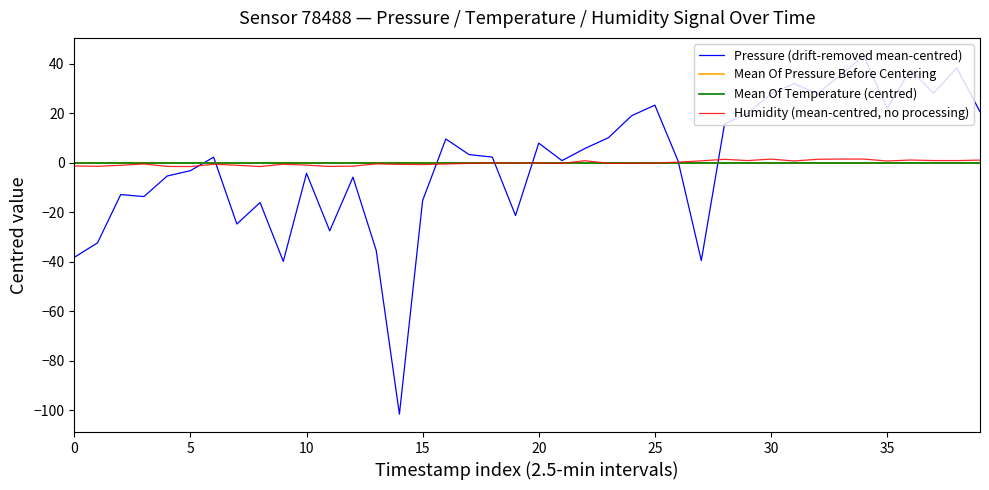

How many times do pressure and humidity cross each other?

7